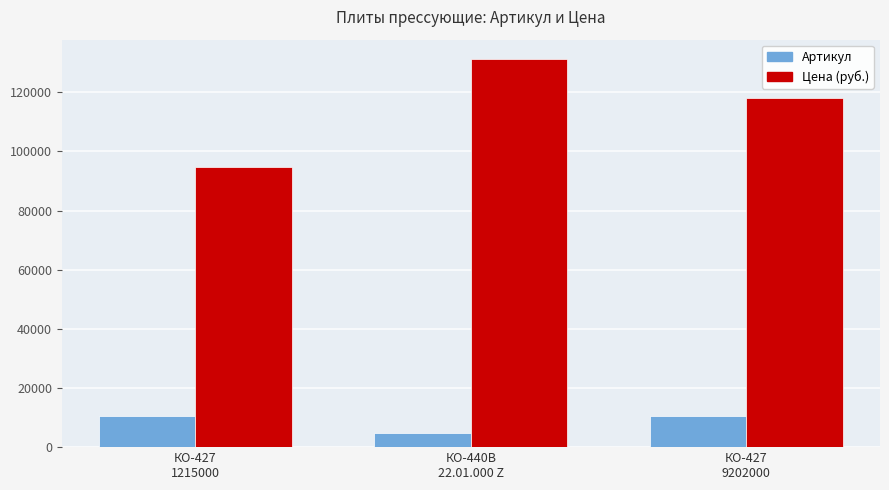

True or false: Цена (руб.) has a value of 230410 at КО-440В
22.01.000 Z.

False